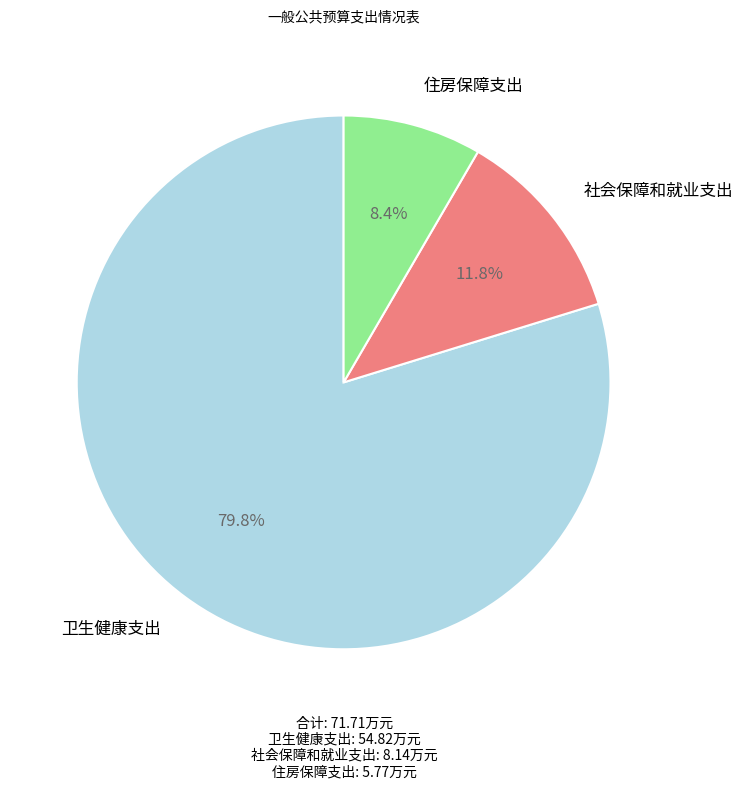

How many segments does this pie chart have?

3